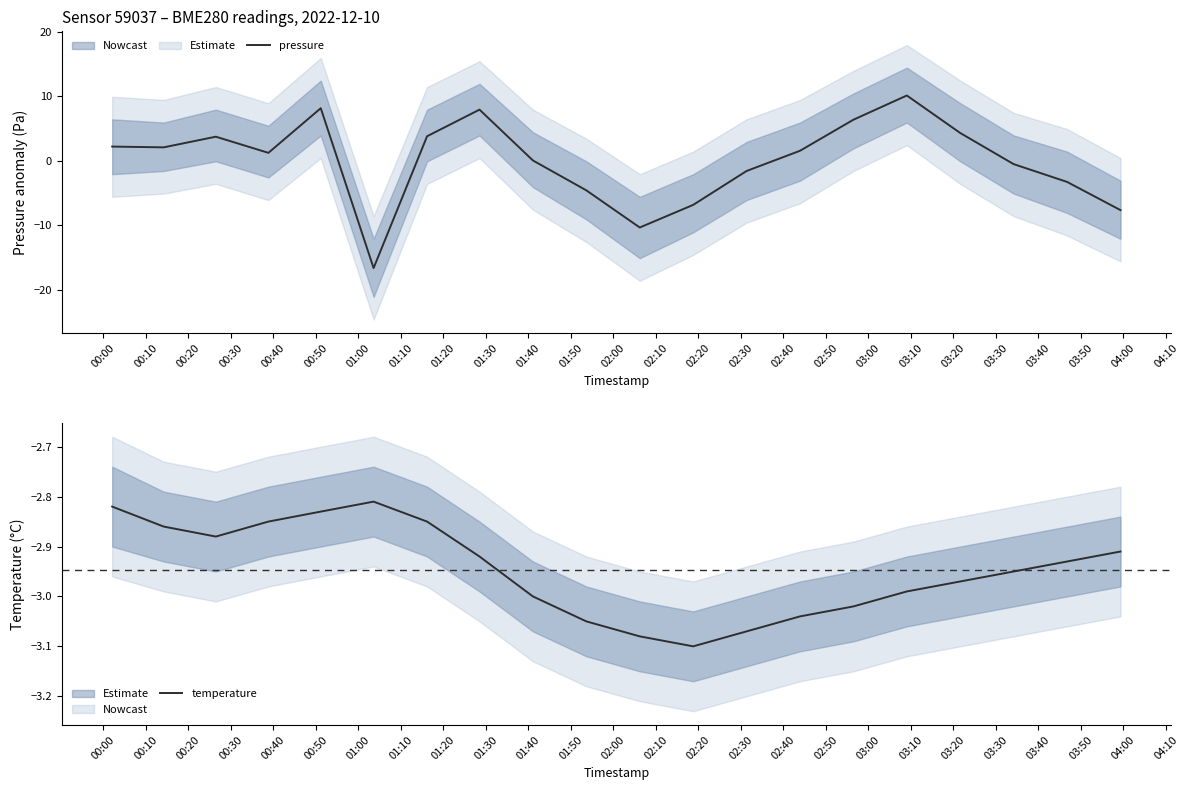

Reading left to right, transcribe all the data shown in this chart.

pressure: 2.2	2.1	3.7	1.2	8.1	-16.6	3.8	7.9	0.0	-4.6	-10.3	-6.8	-1.6	1.5	6.4	10.1	4.3	-0.5	-3.3	-7.6
temperature: -2.8	-2.9	-2.9	-2.9	-2.8	-2.8	-2.9	-2.9	-3.0	-3.0	-3.1	-3.1	-3.1	-3.0	-3.0	-3.0	-3.0	-3.0	-2.9	-2.9